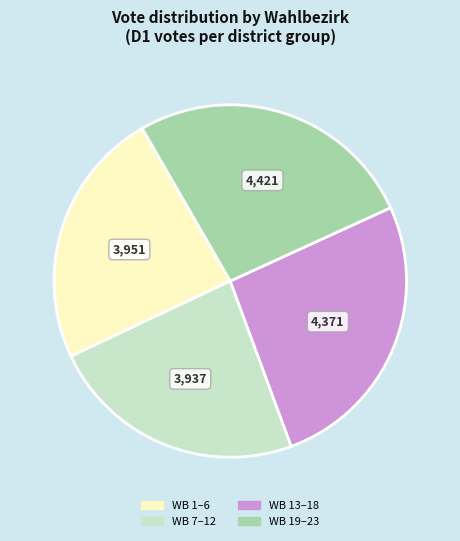

Does any single category account for the majority?

No